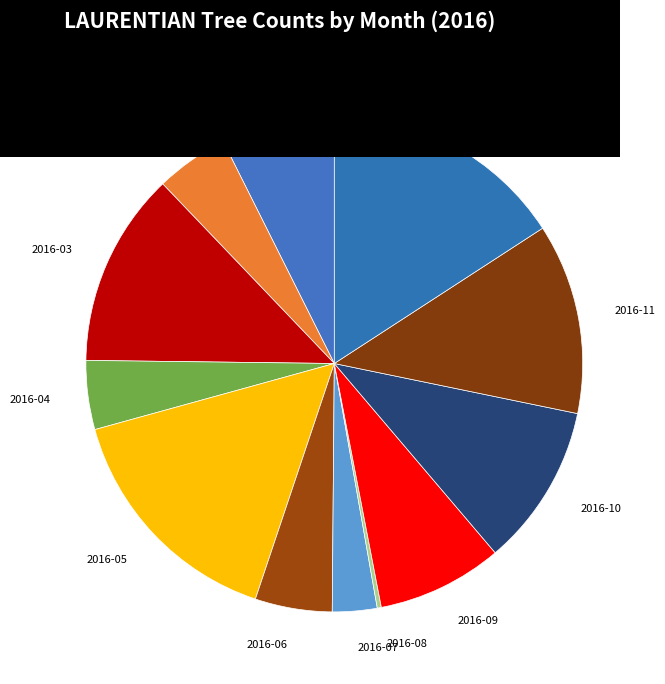

Between 2016-10 and 2016-02, which is larger?

2016-10